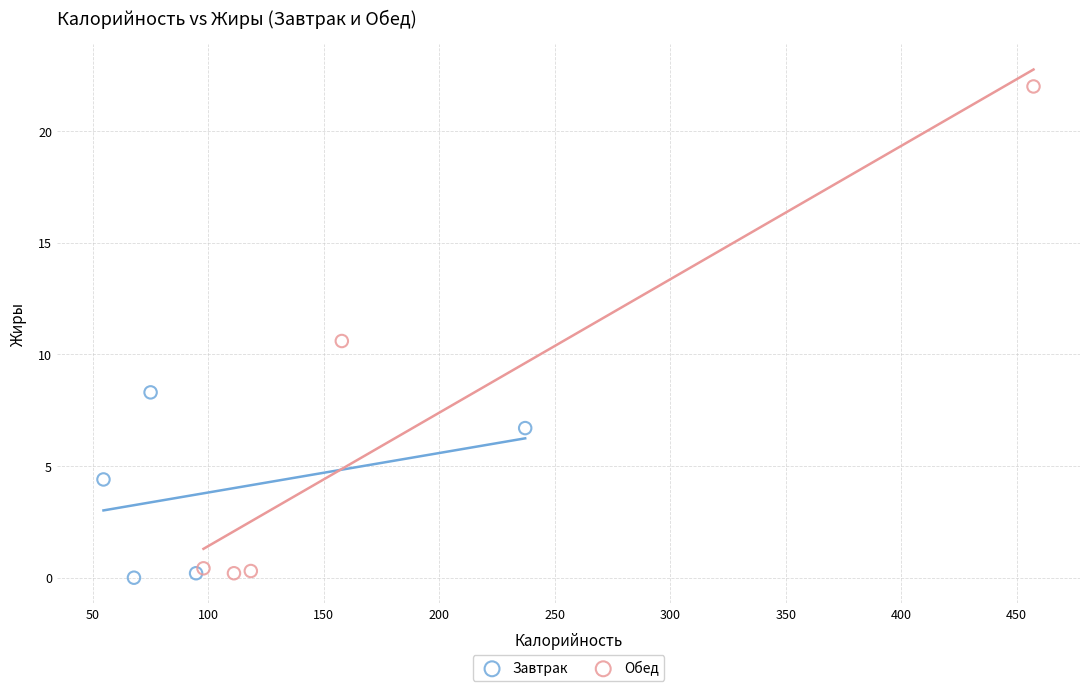

Which series reaches the maximum Y coordinate?

Обед